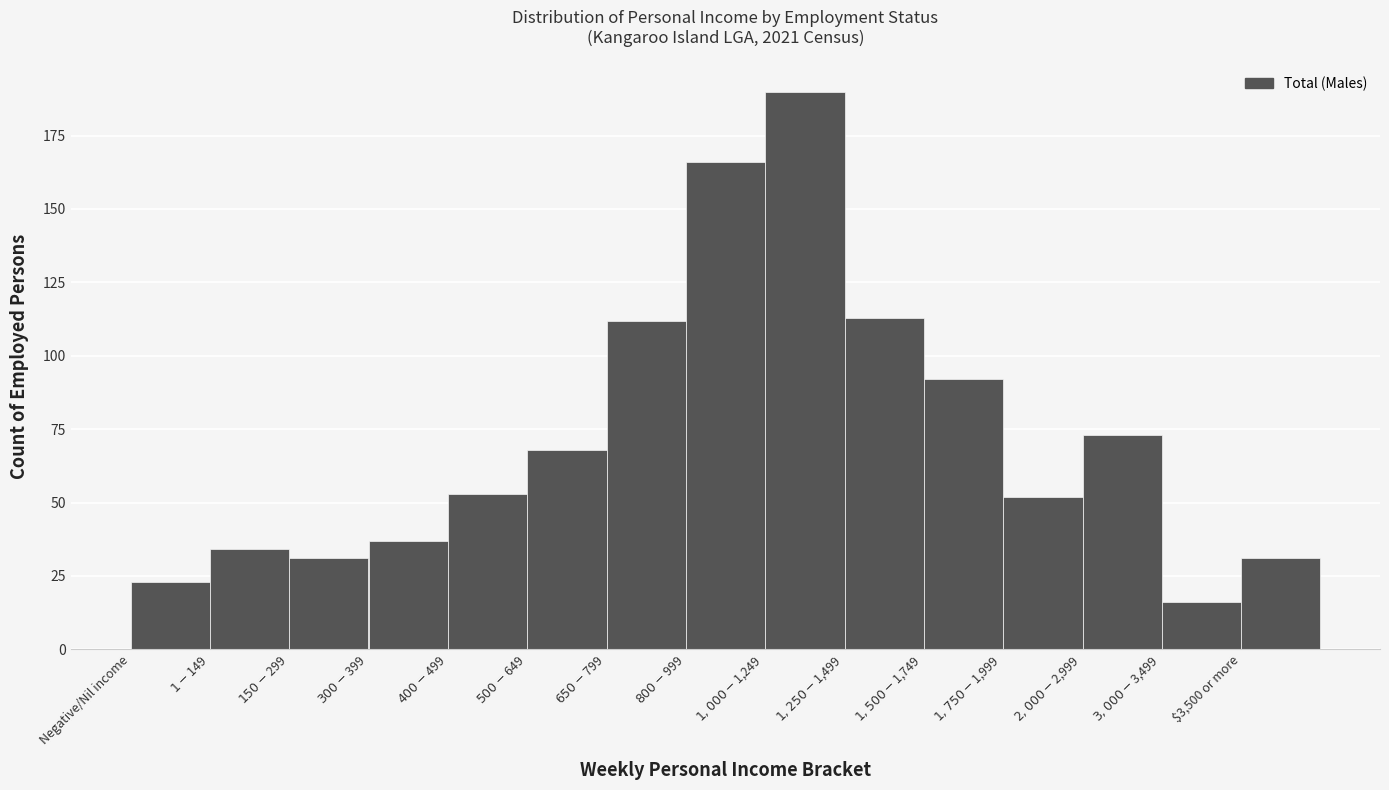

Reading right to left, list all the values displayed in this chart.

31	16	73	52	92	113	190	166	112	68	53	37	31	34	23